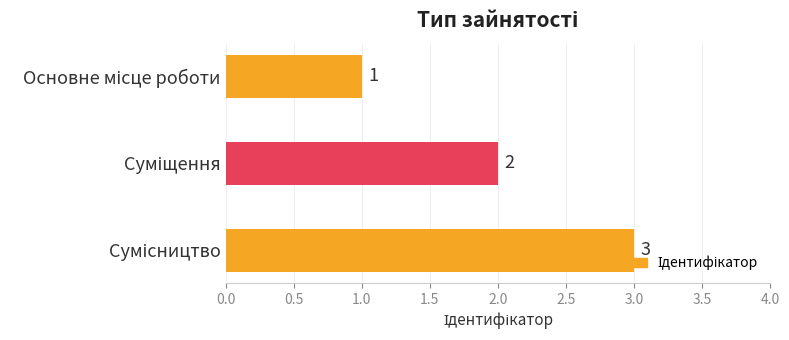

What is the sum of all values?

6